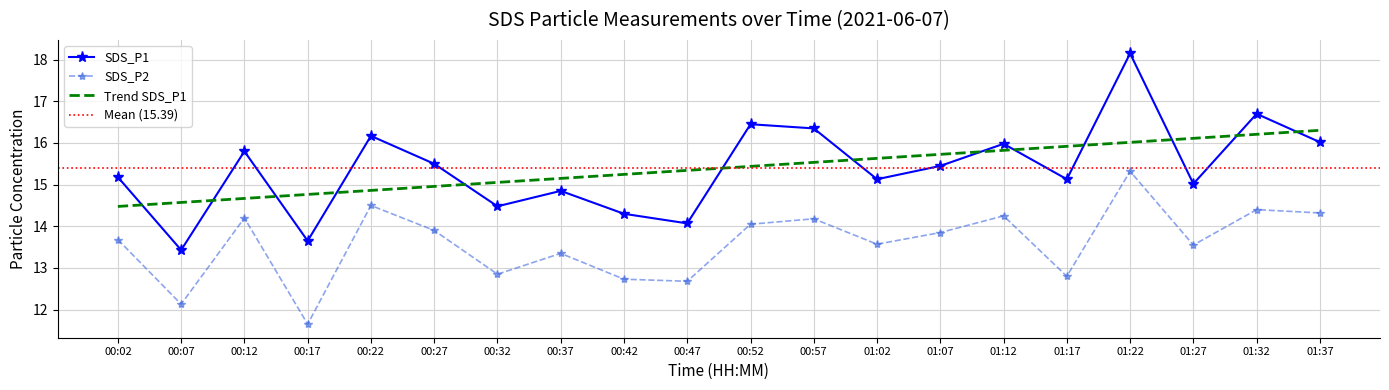

True or false: SDS_P1 and SDS_P2 intersect in this chart.

False